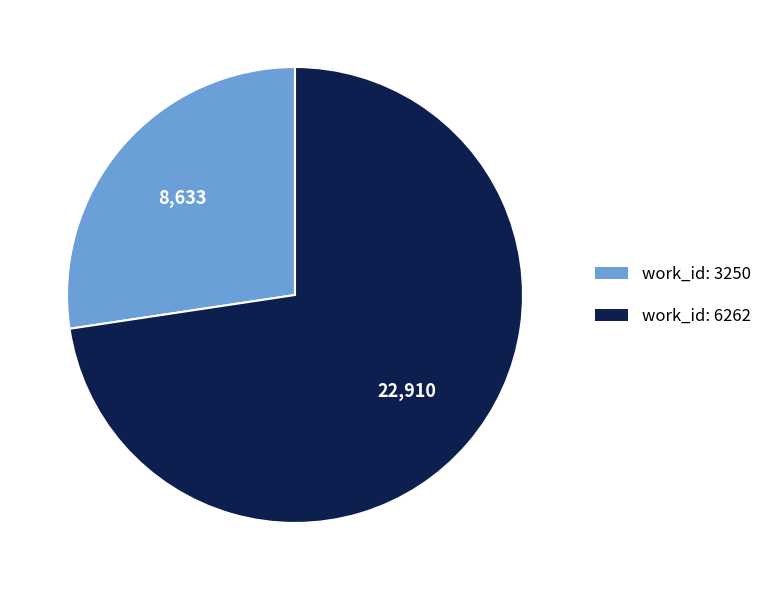

How many slices are in this pie chart?

2